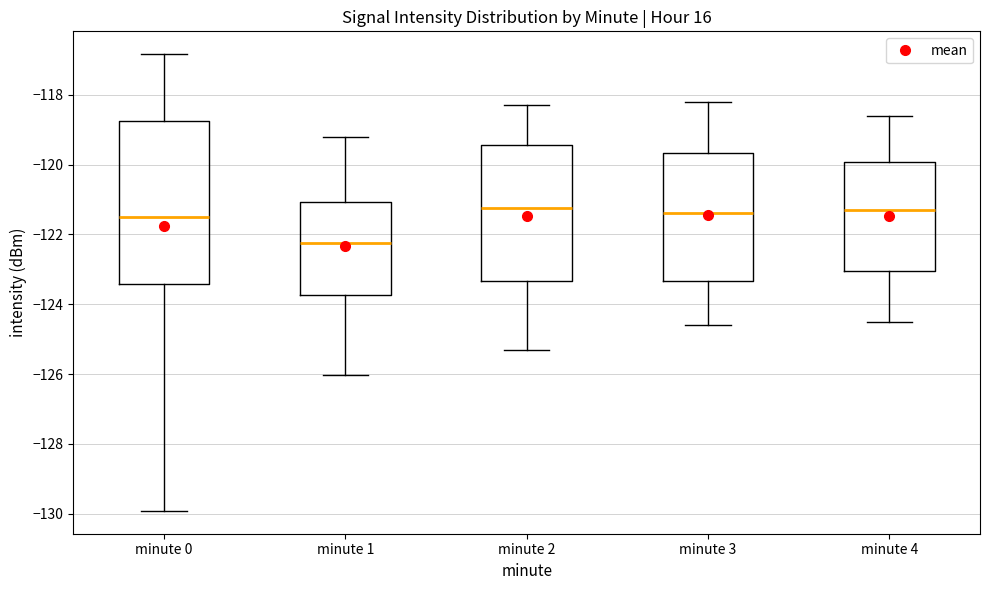

Reading left to right, read every box against the y-axis: the position of its median line, the range the box covers, and the ends of its whiskers. The values are not printed on the chart, so give them approximately, as read against the axis.

minute 0: median -121.4, box -123.4 to -118.8, whiskers -130.0 to -116.8
minute 1: median -122.2, box -123.8 to -121.0, whiskers -126.0 to -119.2
minute 2: median -121.2, box -123.4 to -119.4, whiskers -125.2 to -118.2
minute 3: median -121.4, box -123.4 to -119.6, whiskers -124.6 to -118.2
minute 4: median -121.2, box -123.0 to -120.0, whiskers -124.4 to -118.6